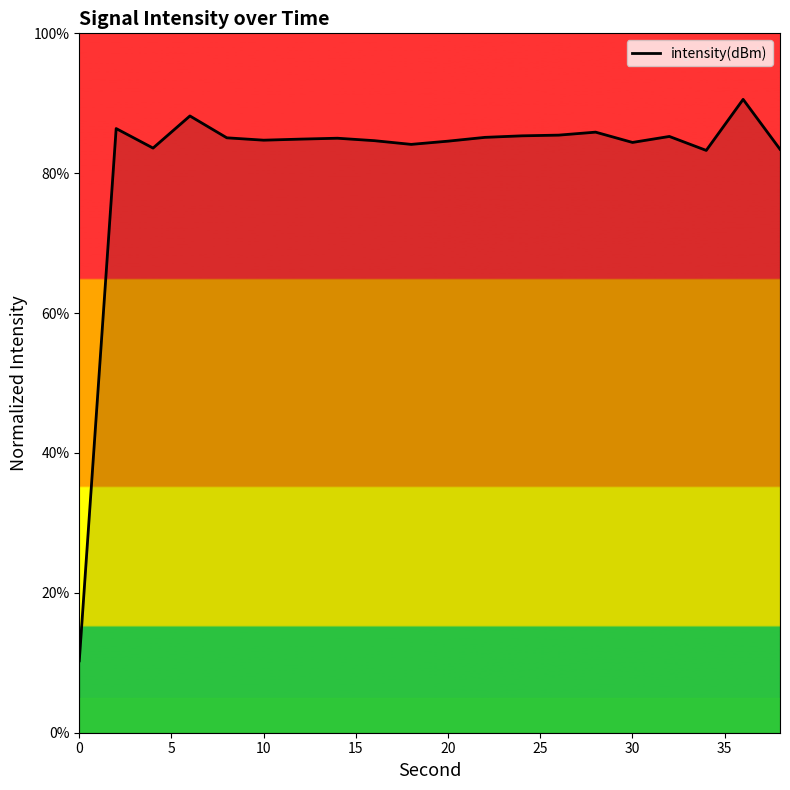

Does the chart have visible grid lines?

No